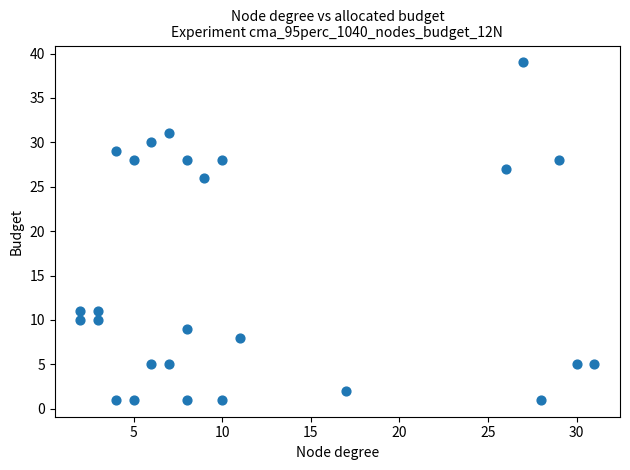

What Y value in the scatter plot is closest to 20?

26